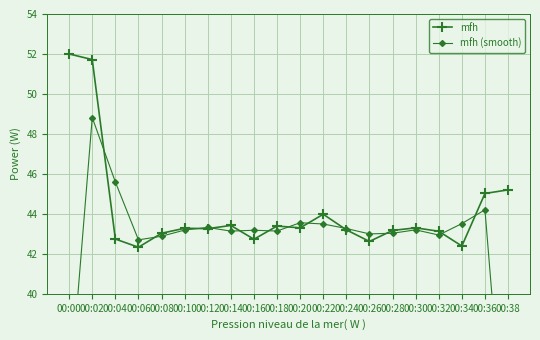

Count the number of categories in the chart.

20